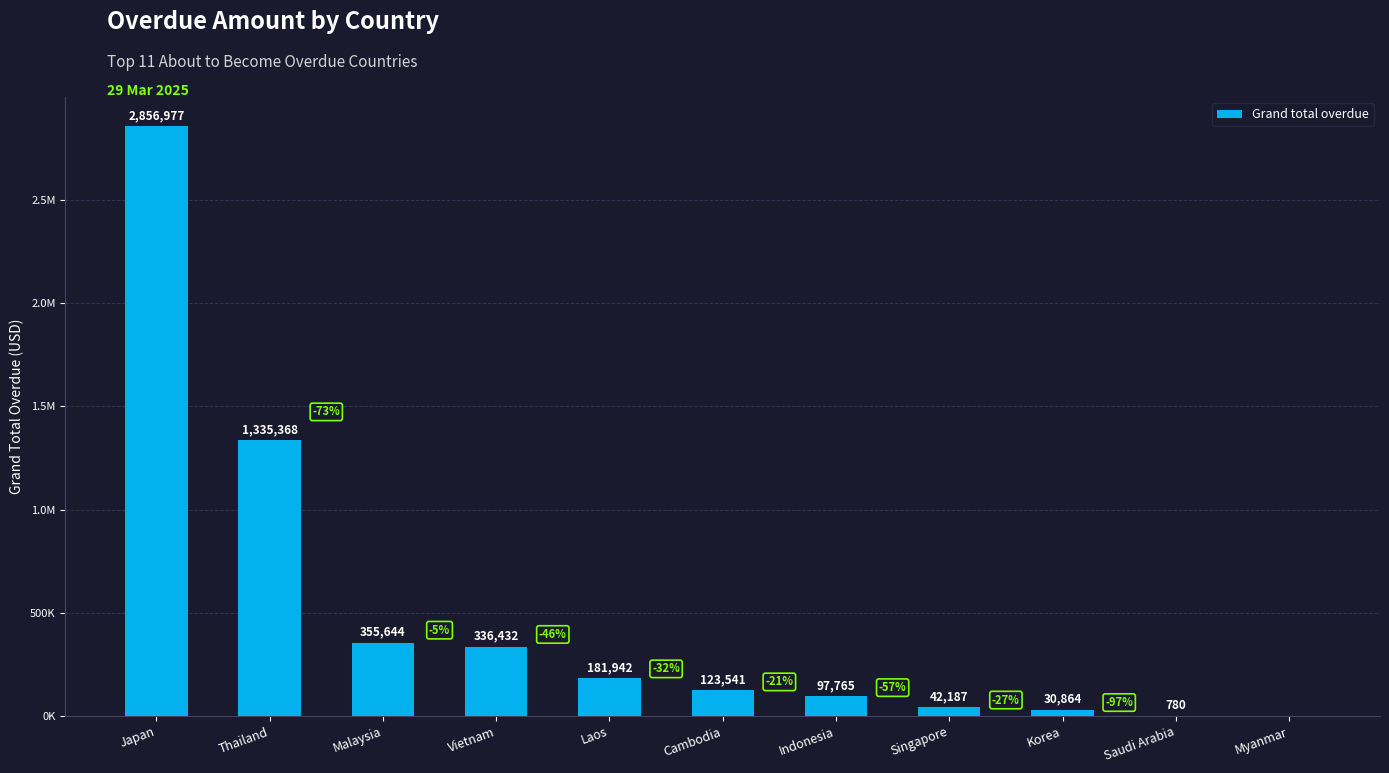

Are the bars horizontal?

No